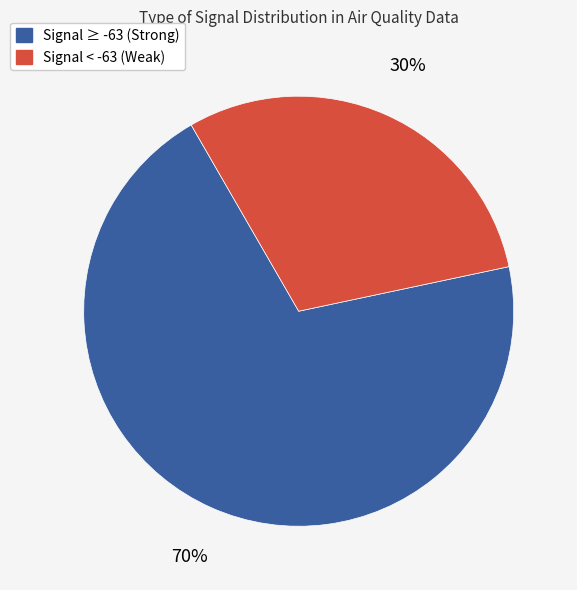

Which slice is the smallest?

Signal < -63 (Weak)